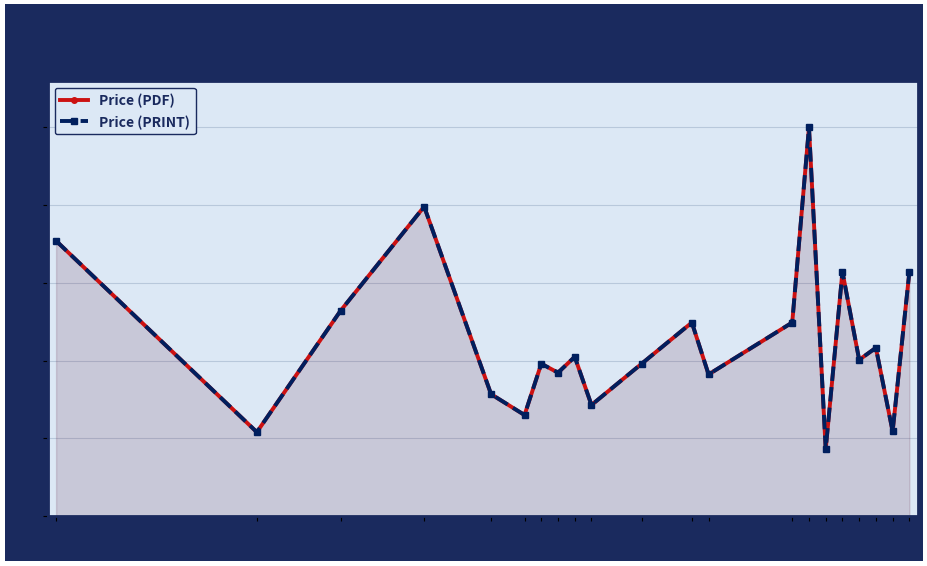

Does the chart display data point markers on the line(s)?

Yes